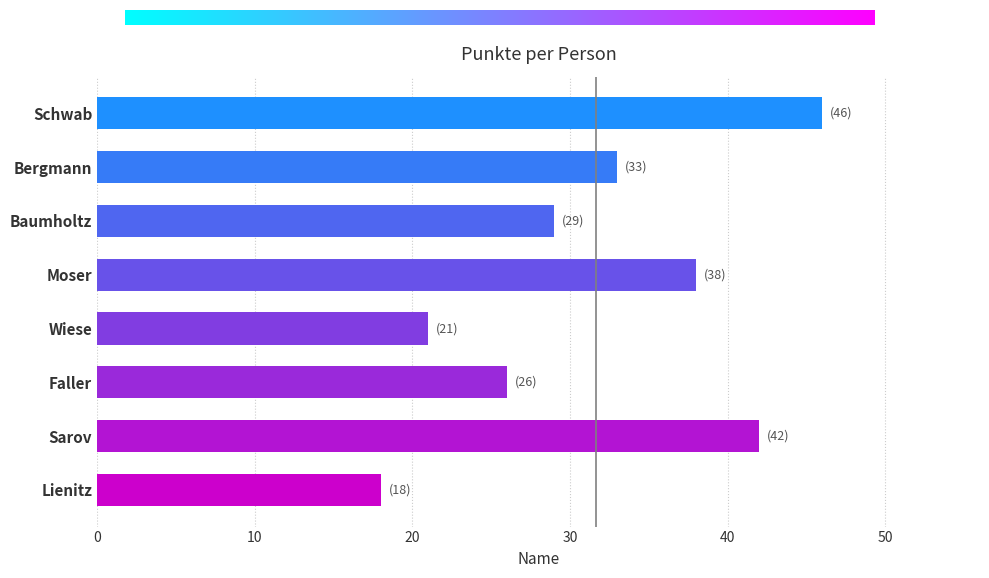

What is the maximum value shown in the chart?

46